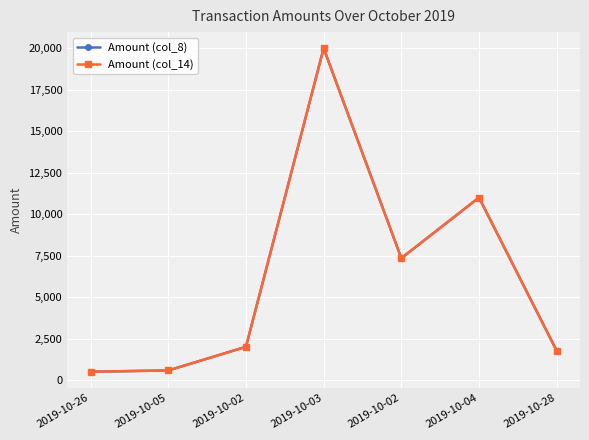

What is the difference between the Amount (col_14) values at 2019-10-03 and 2019-10-26?

19503